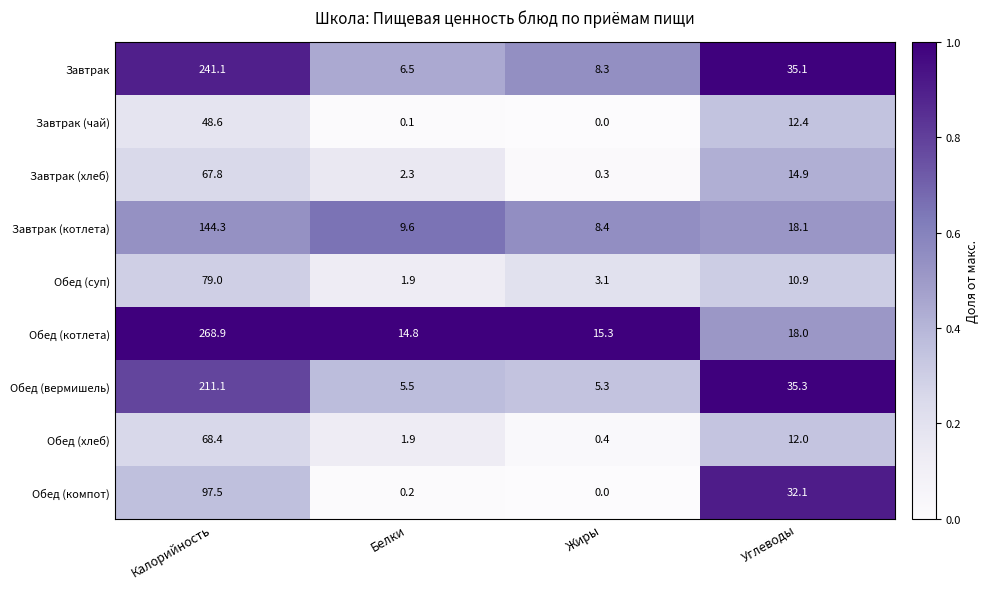

At which category is the sum across all series the highest?

Калорийность